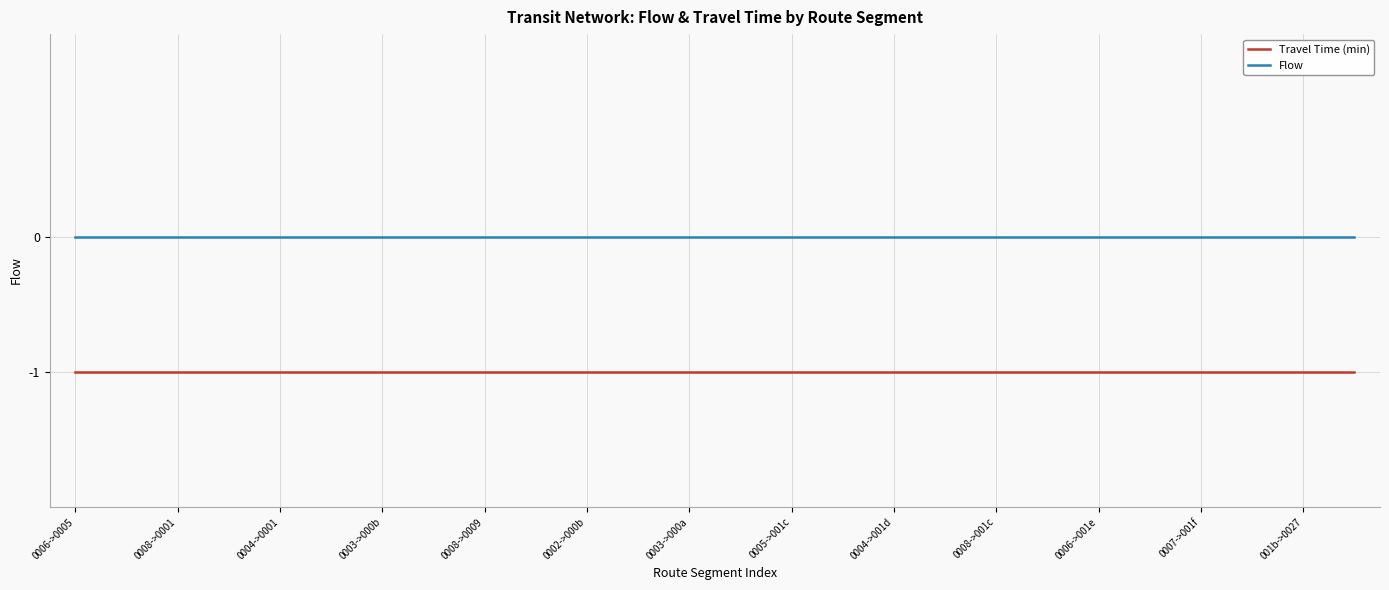

Reading left to right, list all the values displayed in this chart.

Travel Time (min): -1	-1	-1	-1	-1	-1	-1	-1	-1	-1	-1	-1	-1	-1	-1	-1	-1	-1	-1	-1	-1	-1	-1	-1	-1	-1
Flow: 0	0	0	0	0	0	0	0	0	0	0	0	0	0	0	0	0	0	0	0	0	0	0	0	0	0